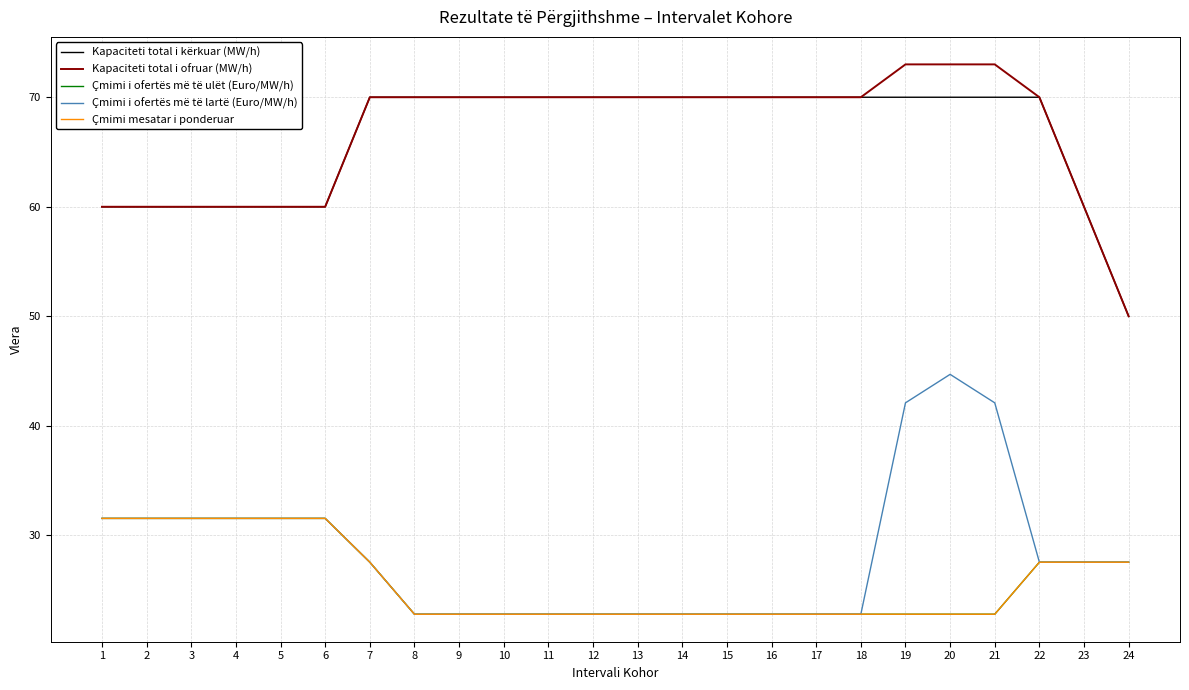

Rank the series by their maximum value, from lowest to highest.

Çmimi i ofertës më të ulët (Euro/MW/h), Çmimi mesatar i ponderuar, Çmimi i ofertës më të lartë (Euro/MW/h), Kapaciteti total i kërkuar (MW/h), Kapaciteti total i ofruar (MW/h)